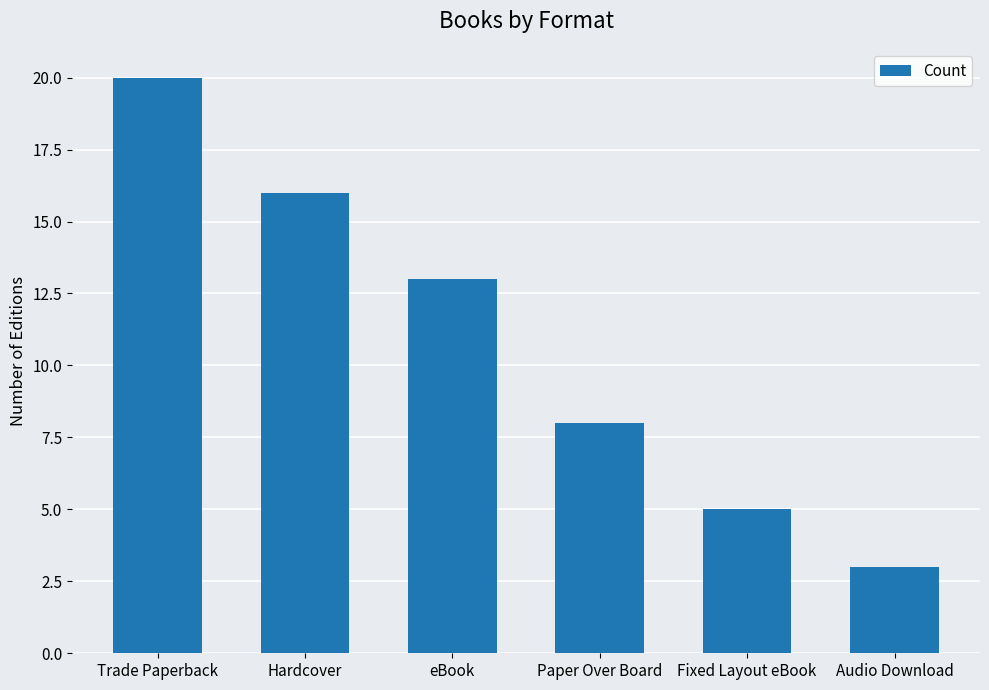

At which label is the value closest to 11?

eBook